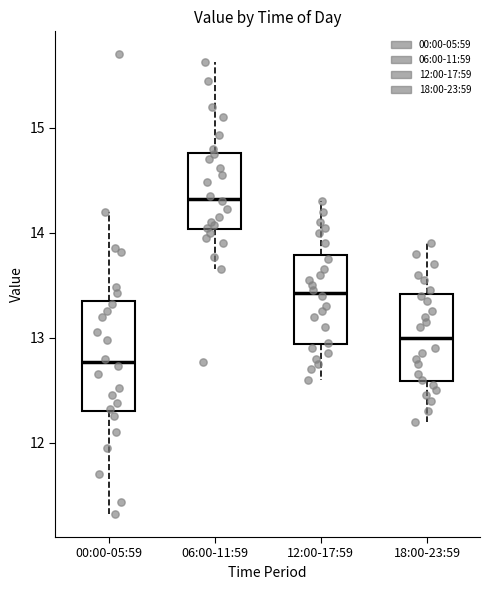

Reading left to right, transcribe this box plot: for each box, give where its median line is, the range the box spans, and where its two whiskers end, as read against the y-axis. The values are not printed on the chart, so give them approximately, as read against the axis.

00:00-05:59: median 12.8, box 12.3 to 13.3, whiskers 11.3 to 14.2
06:00-11:59: median 14.3, box 14.0 to 14.8, whiskers 13.7 to 15.6
12:00-17:59: median 13.4, box 12.9 to 13.8, whiskers 12.6 to 14.3
18:00-23:59: median 13.0, box 12.6 to 13.4, whiskers 12.2 to 13.9